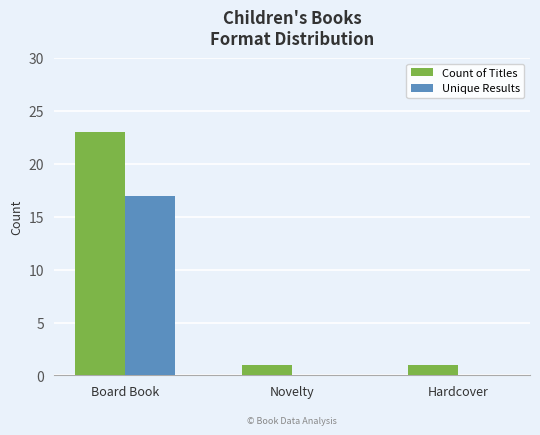

Reading right to left, transcribe all the data shown in this chart.

Count of Titles: 1	1	23
Unique Results: 0	0	17